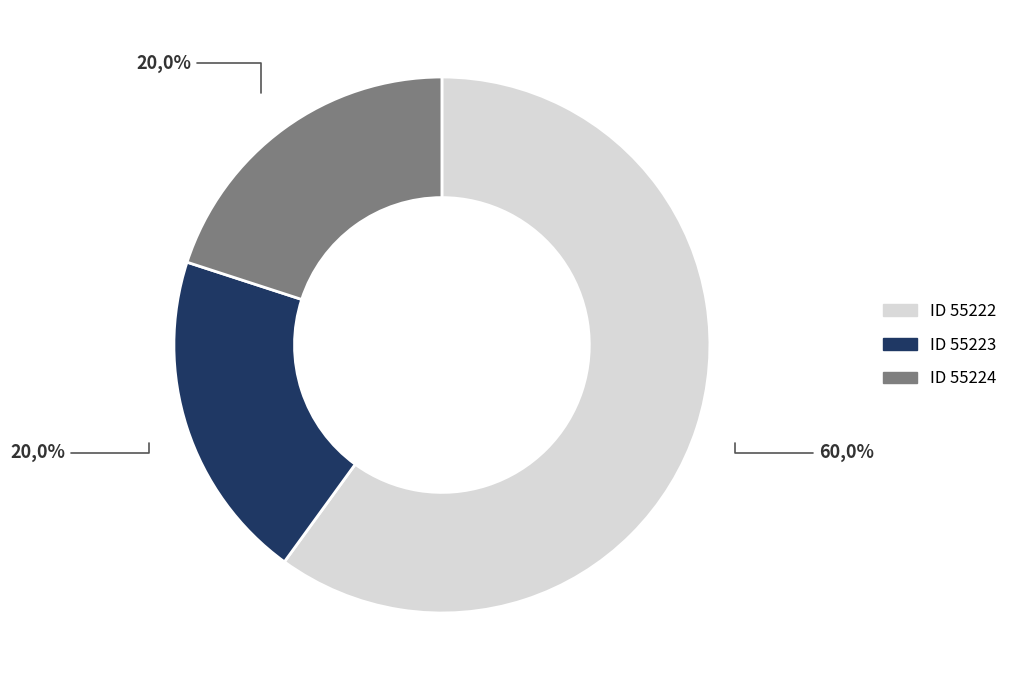

What percentage is NOT represented by 55223?

80.0%